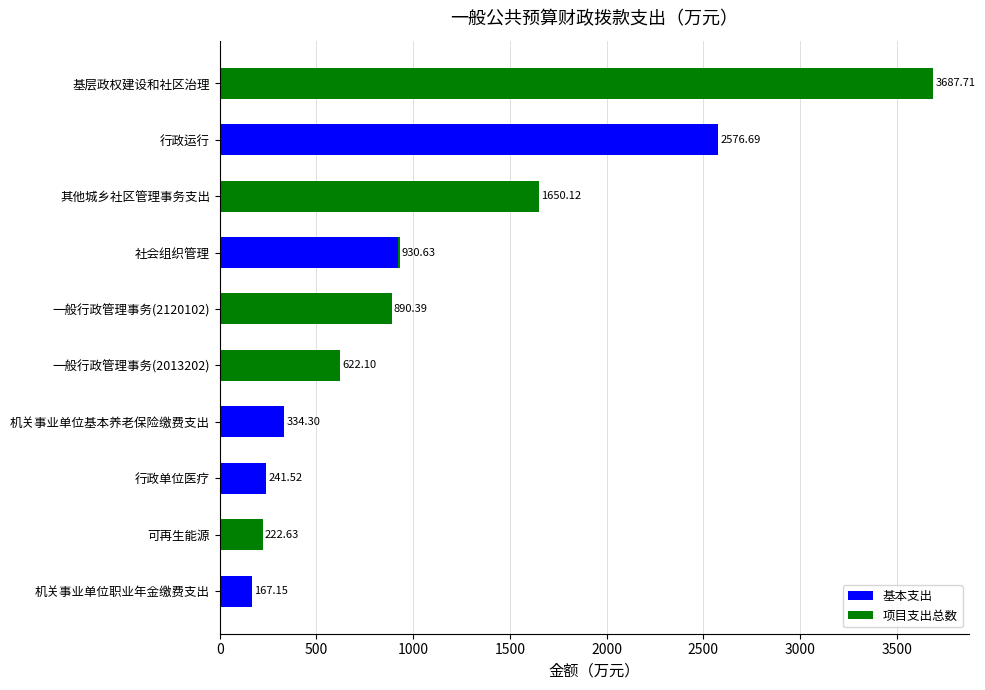

Count the number of data series in this chart.

2